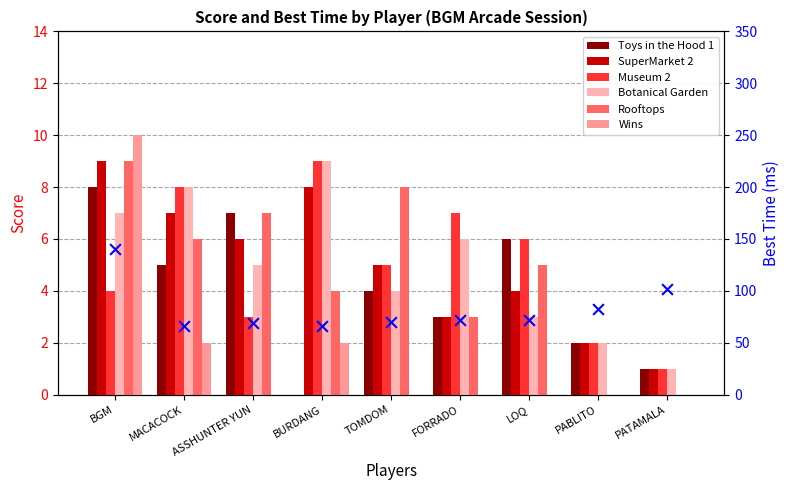

What are all the series names shown in the legend?

Toys in the Hood 1, SuperMarket 2, Museum 2, Botanical Garden, Rooftops, Wins